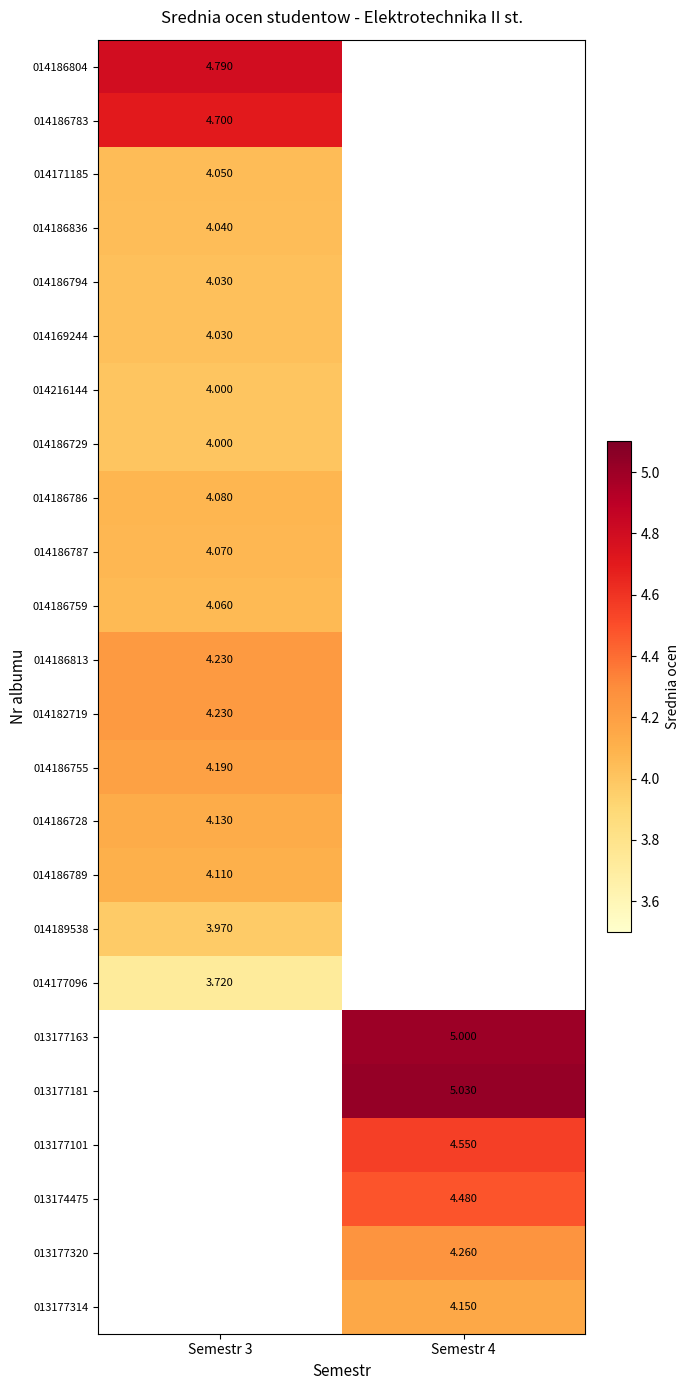

Count the number of categories in the chart.

2